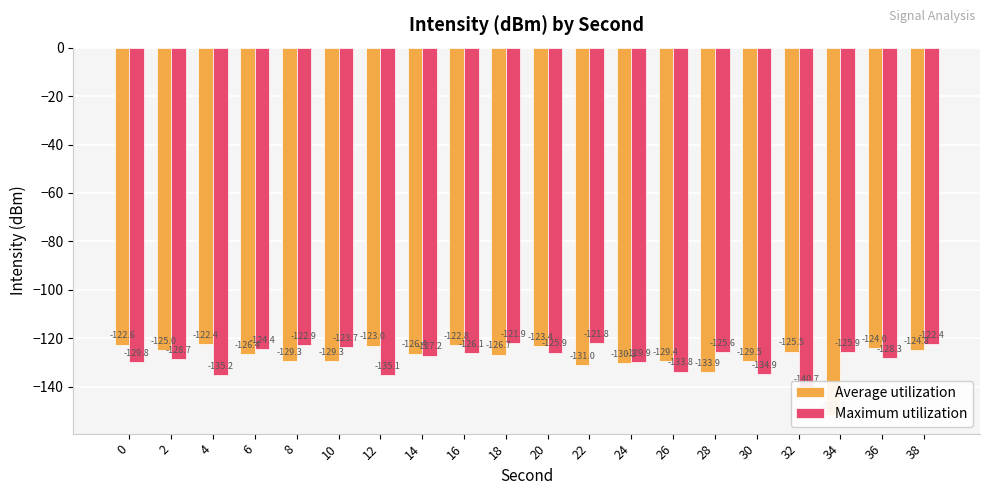

Are the bars horizontal?

No